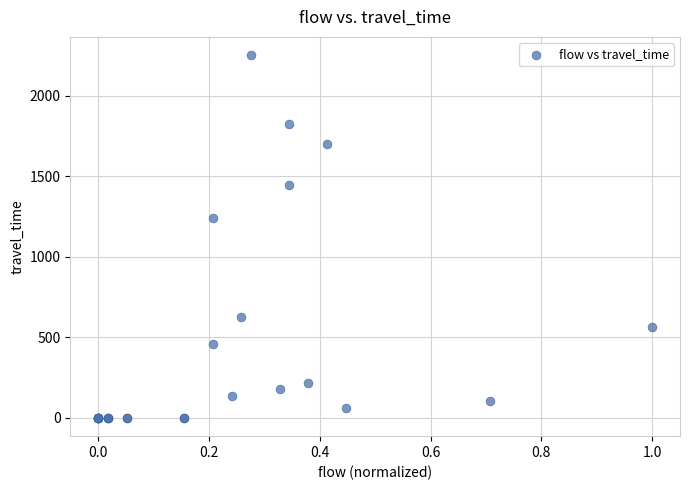

What Y value in the scatter plot is closest to 1125?

1239